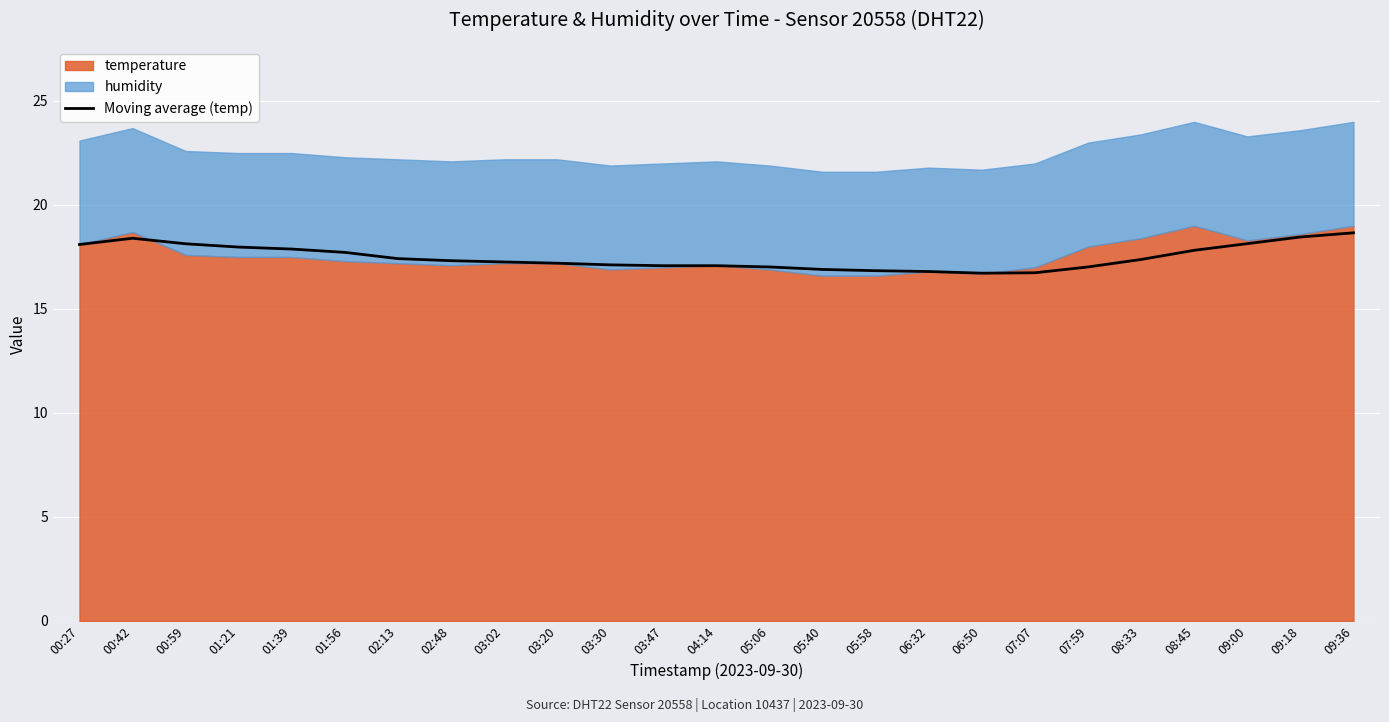

What is the sum of all values?

437.2